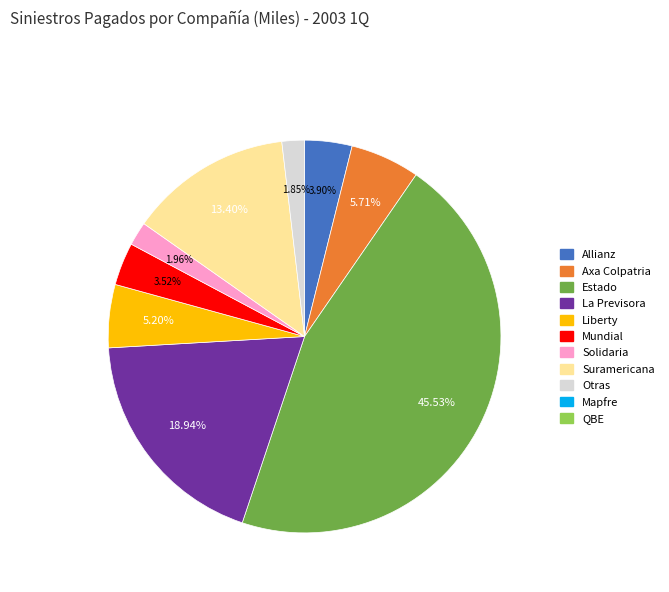

Is there a majority slice in this chart?

No